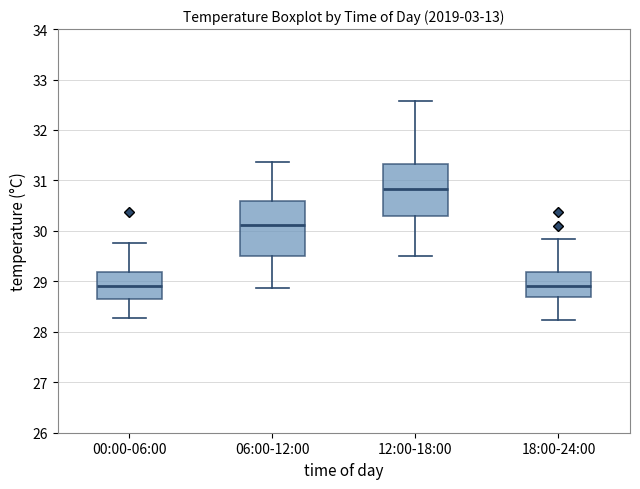

Where does the lower whisker of the box for 12:00-18:00 end on the y-axis? The values are not printed on the chart, so give them approximately, as read against the axis.

29.5